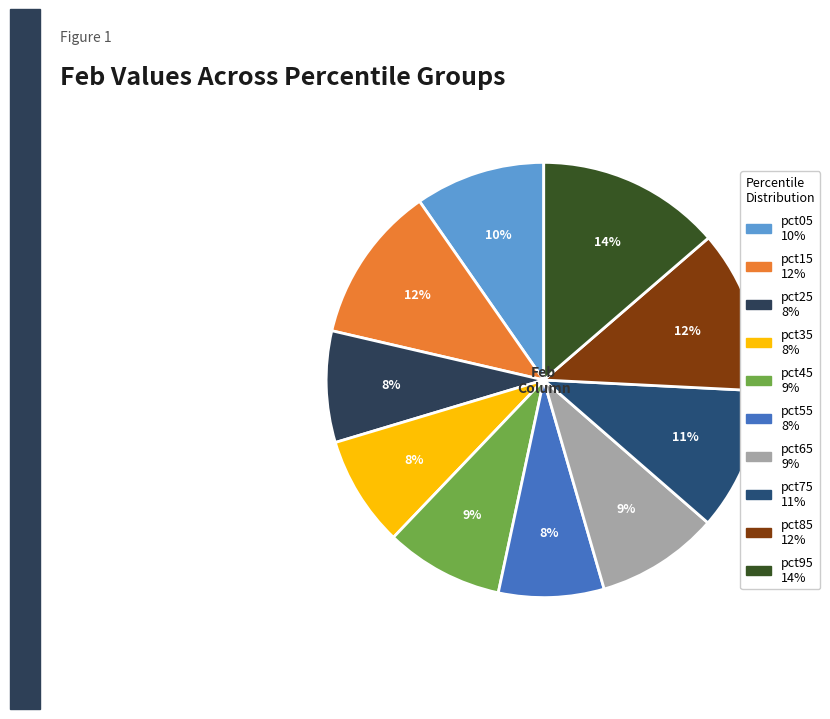

True or false: pct95 accounts for 14% of the total.

True